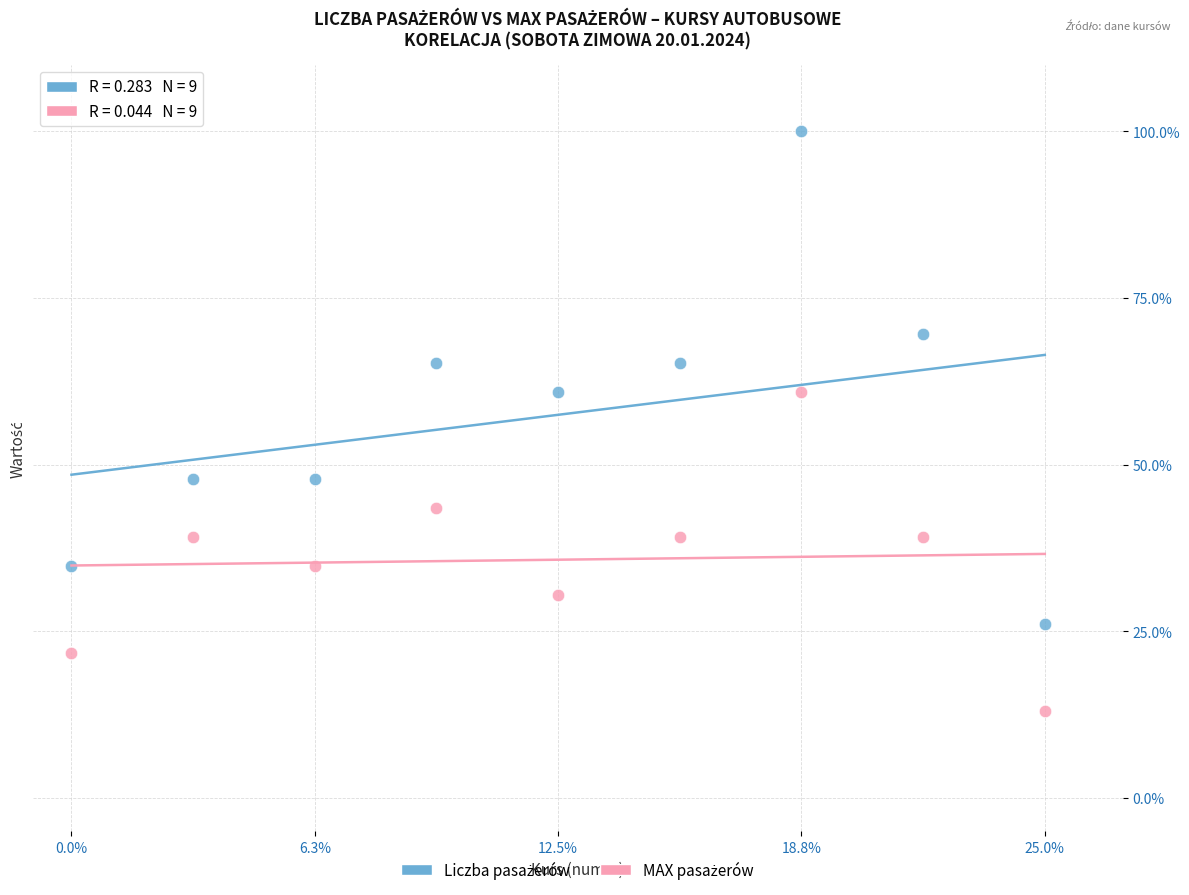

Across all data points, what is the range of Y values (max minus min)?

87.0